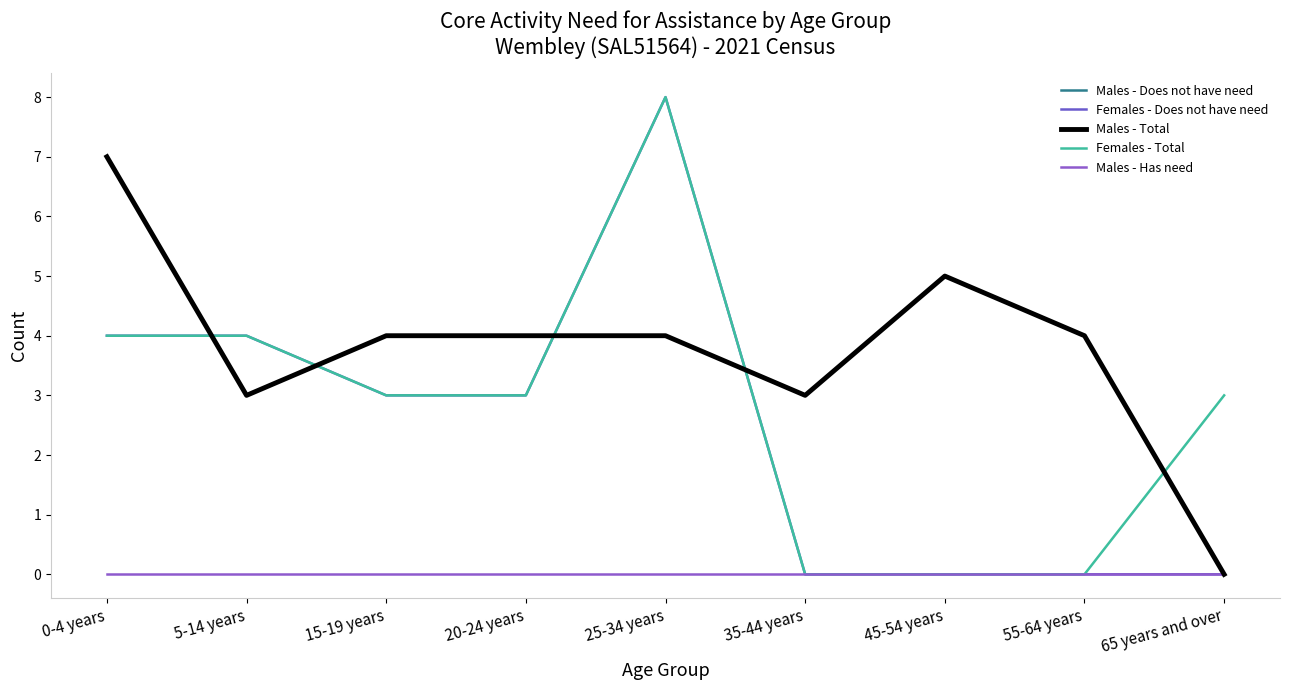

What position from the left is 15-19 years?

3